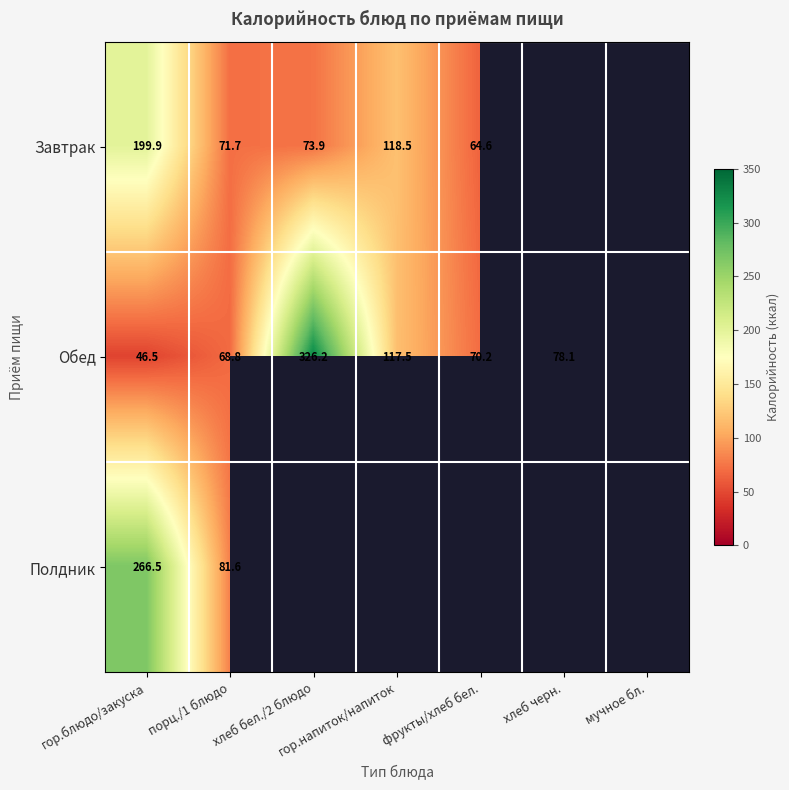

Between гор.блюдо/закуска and порц./1 блюдо, which series saw the biggest shift?

Полдник